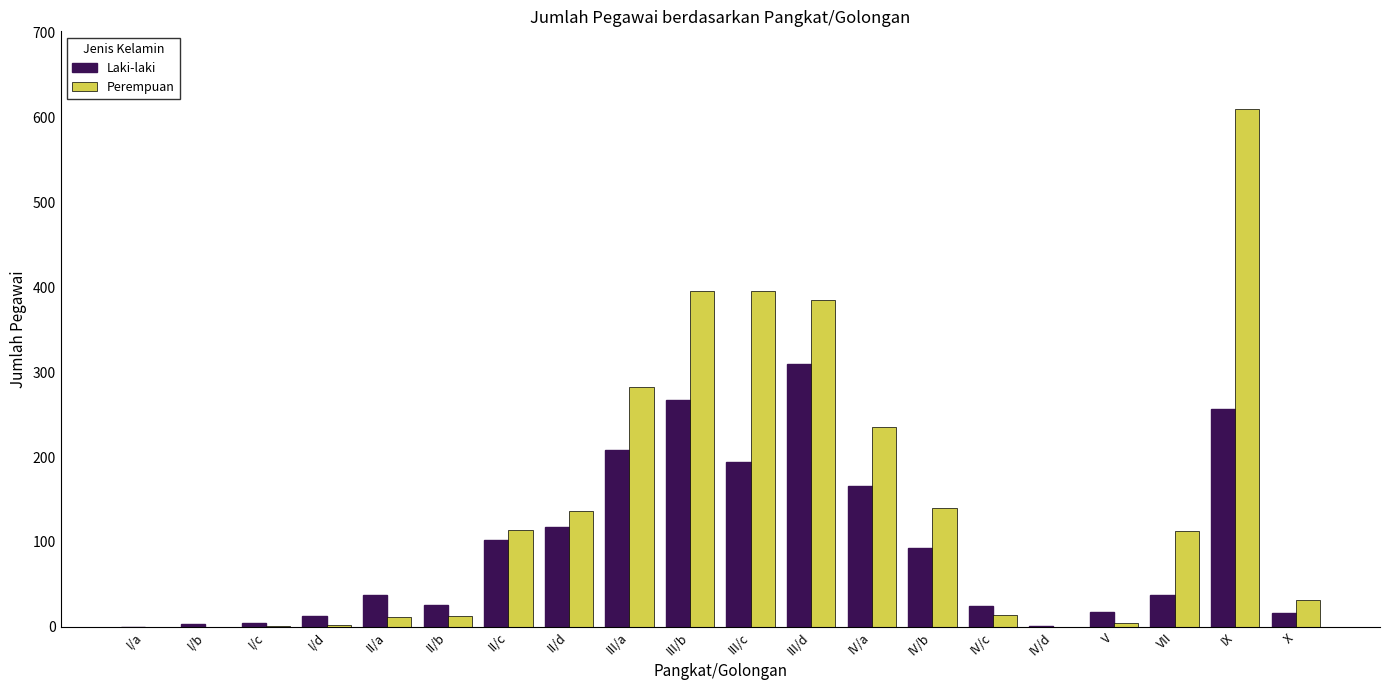

The Laki-laki series shows 118 at II/d. True or false?

True